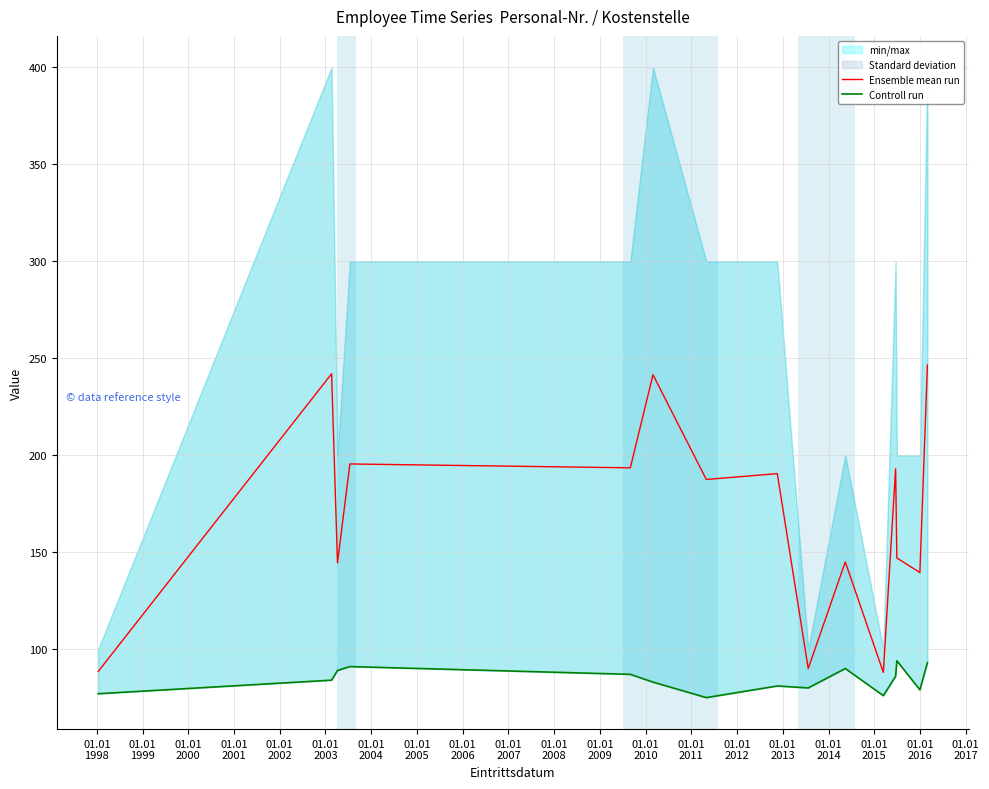

Reading left to right, list all the values displayed in this chart.

Ensemble mean run: 88.5	242.0	144.5	195.5	193.5	241.5	187.5	190.5	90.0	145.0	88.0	193.0	147.0	139.5	246.5
Controll run: 77.0	84.0	89.0	91.0	87.0	83.0	75.0	81.0	80.0	90.0	76.0	86.0	94.0	79.0	93.0